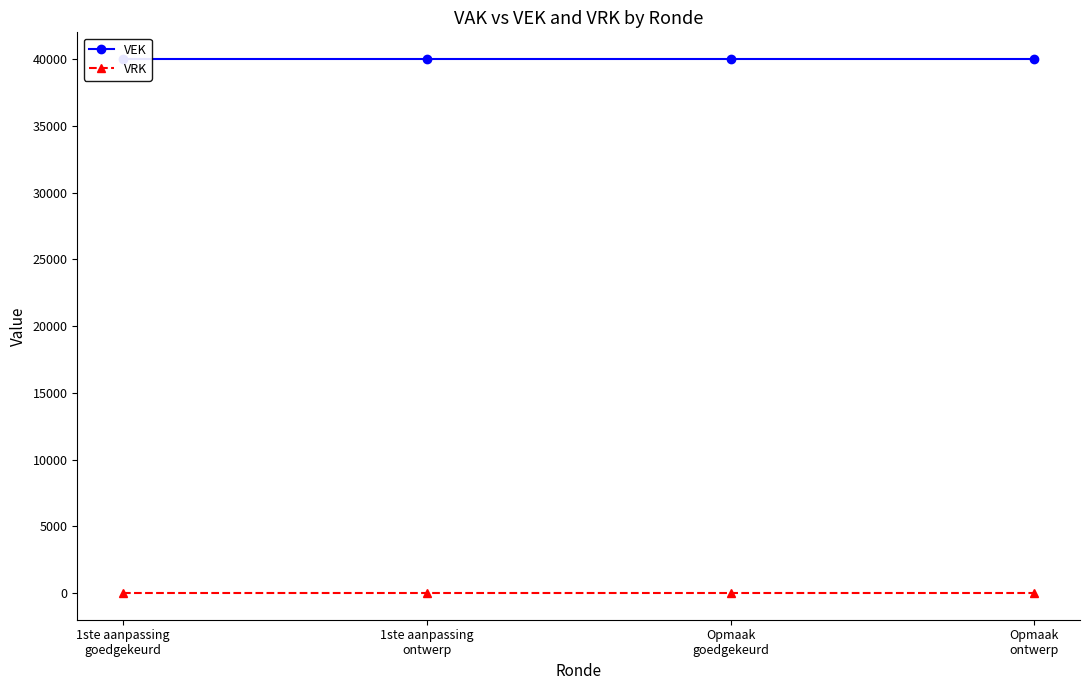

Reading right to left, extract all data points from this chart.

VEK: 40000	40000	40000	40000
VRK: 0	0	0	0